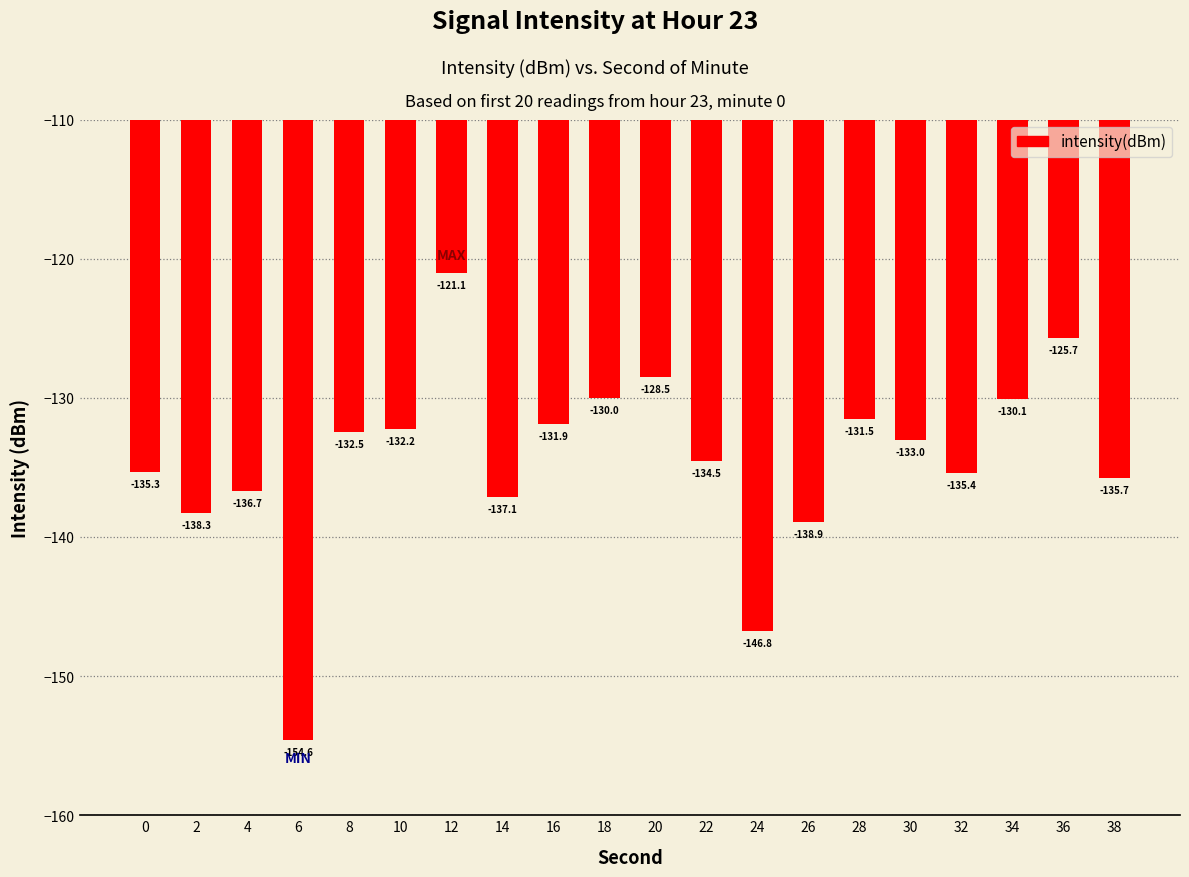

What is the minimum value shown in the chart?

-154.6